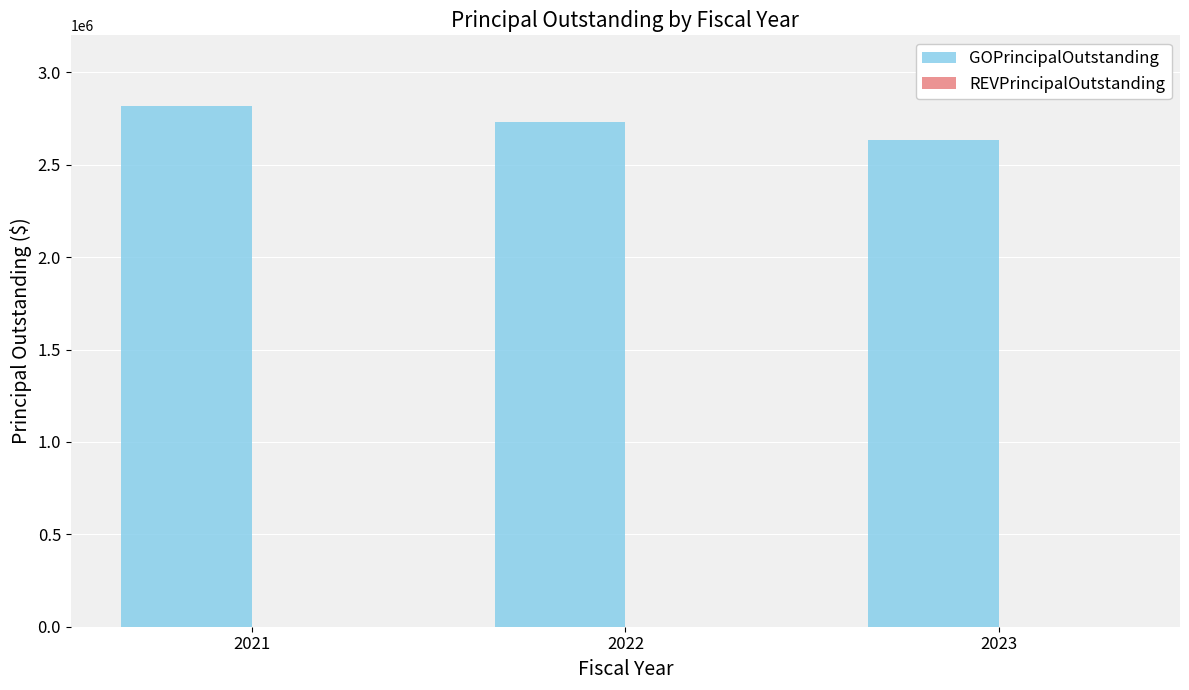

Reading left to right, list all the values displayed in this chart.

2021=2815000	2022=2730000	2023=2635000